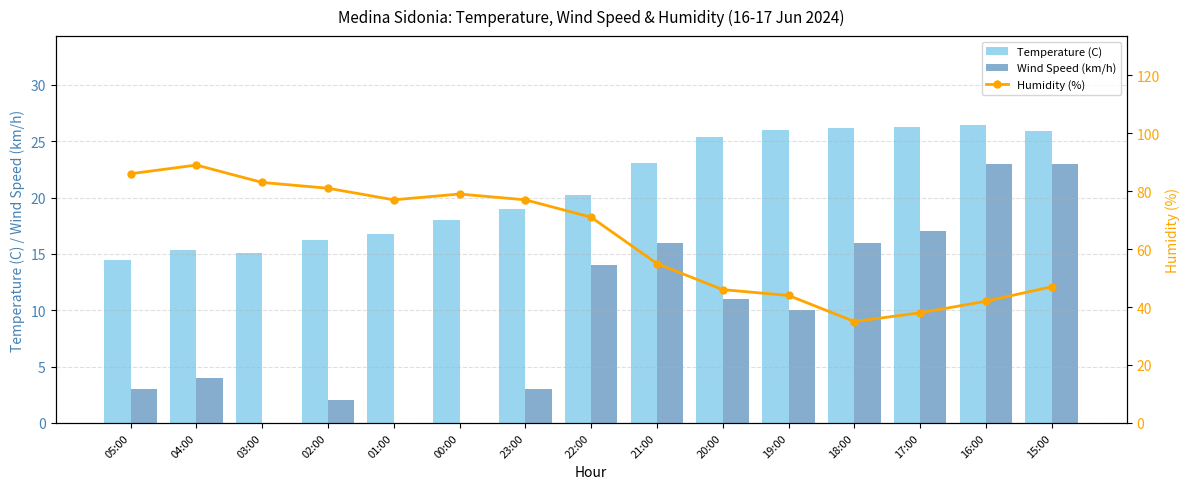

What are all the series names shown in the legend?

Temperature (C), Wind Speed (km/h), Humidity (%)